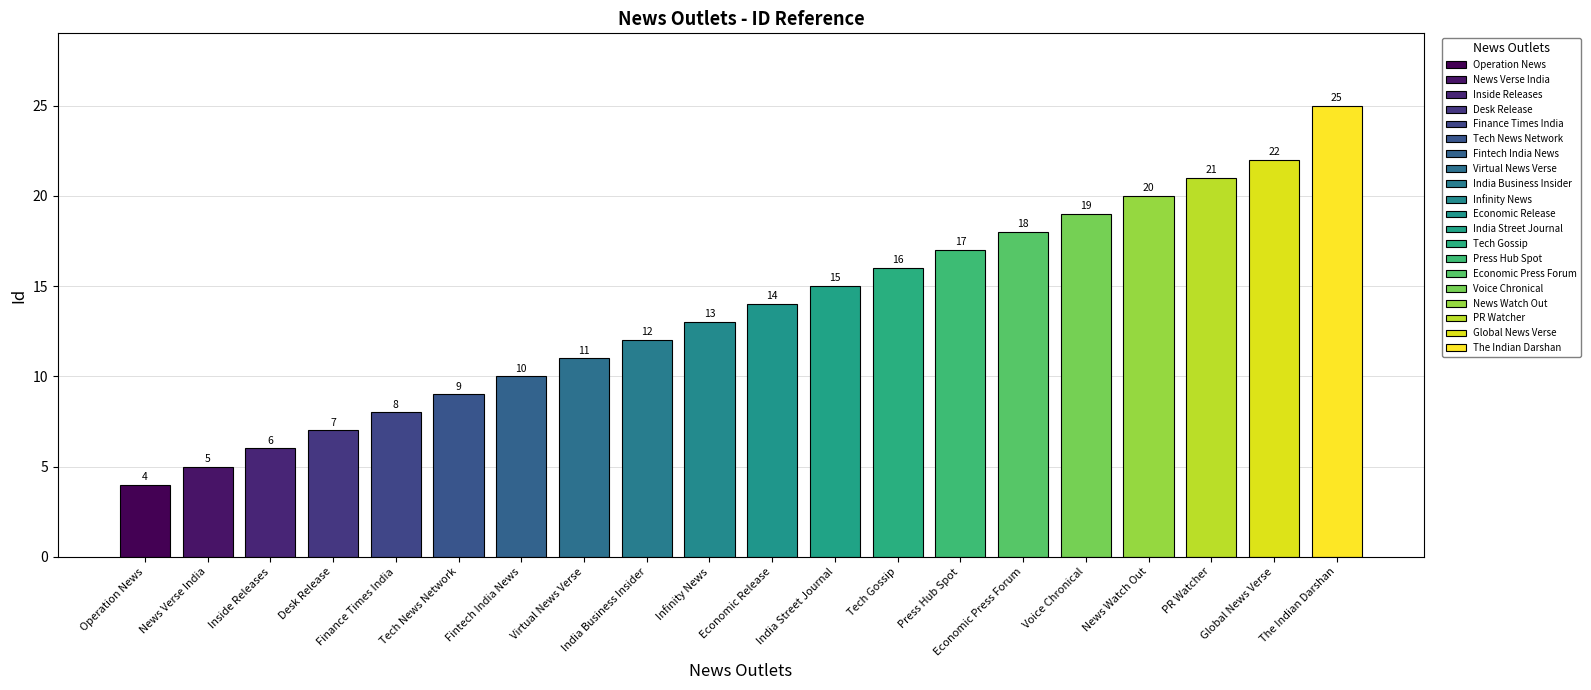

Where does the data first go above 14?

India Street Journal